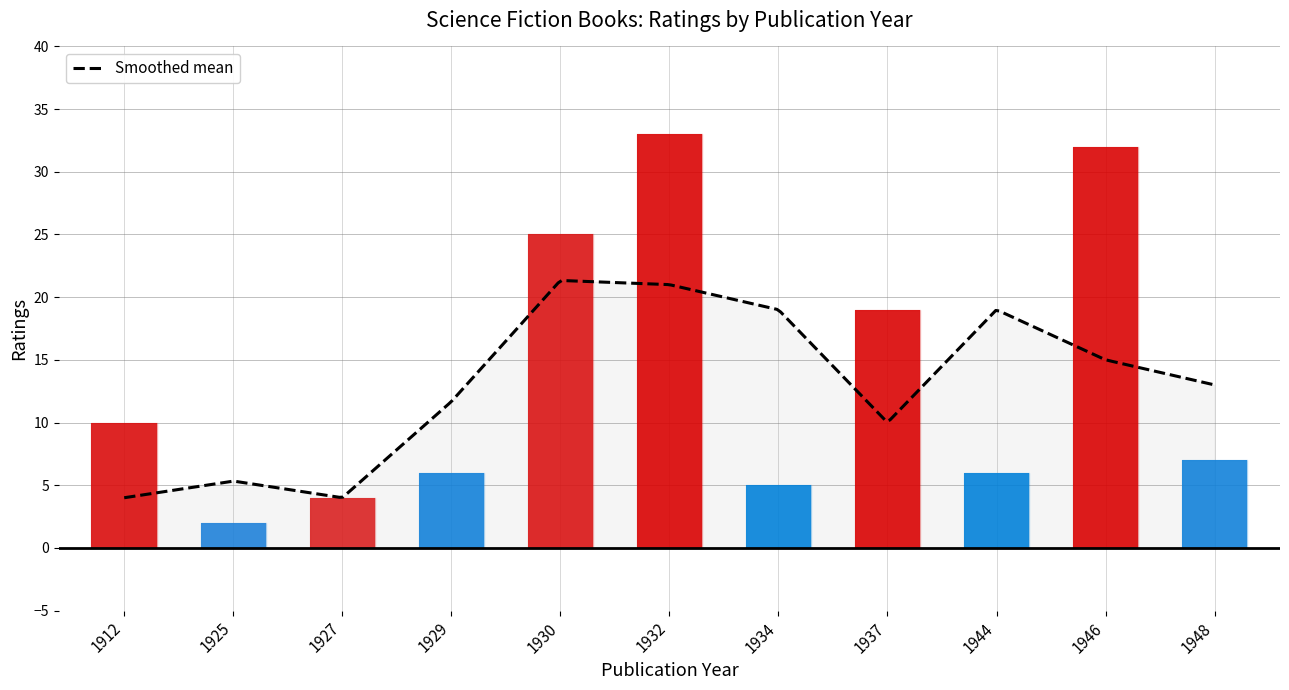

What is the greatest value displayed?

33